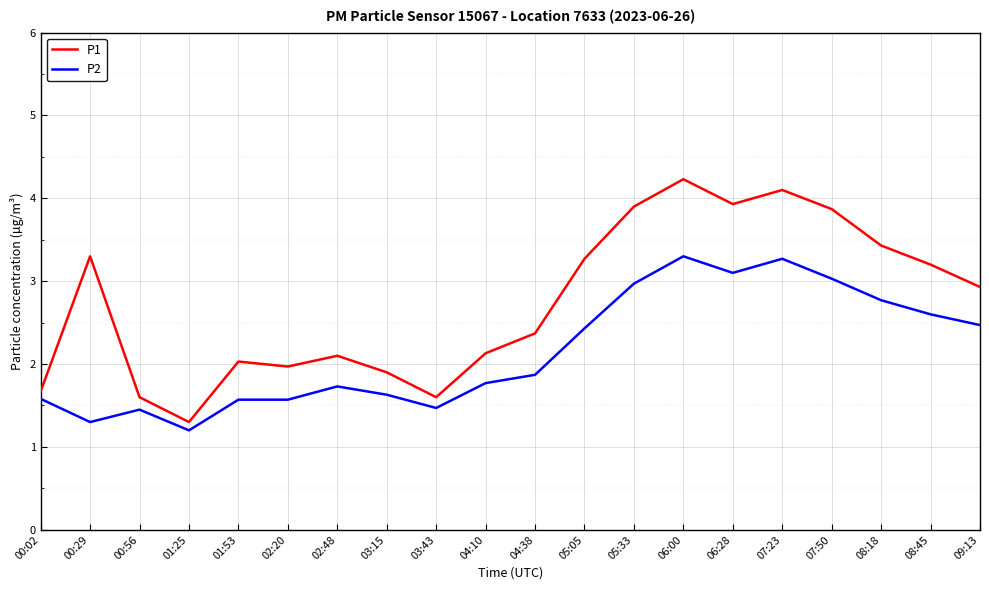

What is the difference between the highest and lowest values at 07:23?

0.8